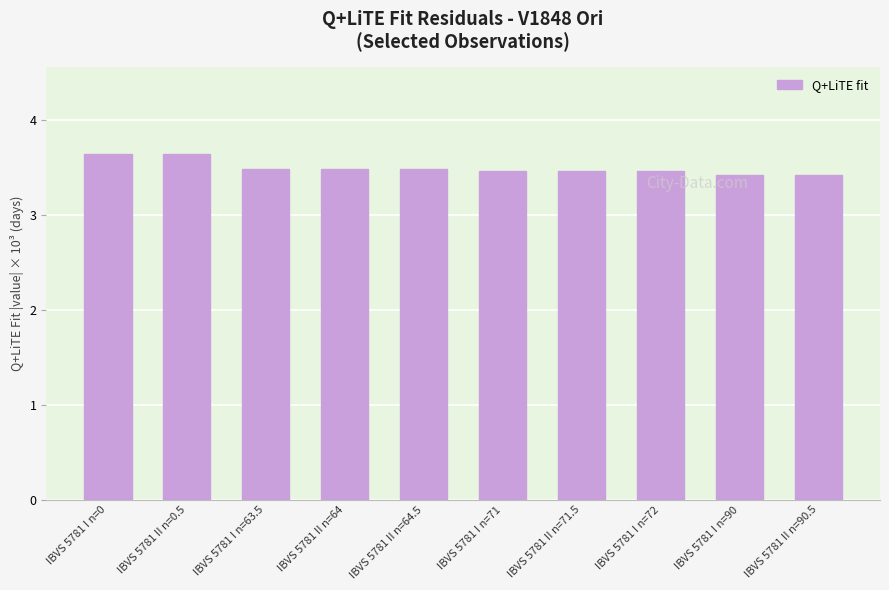

What position from the left is IBVS 5781 II n=64?

4